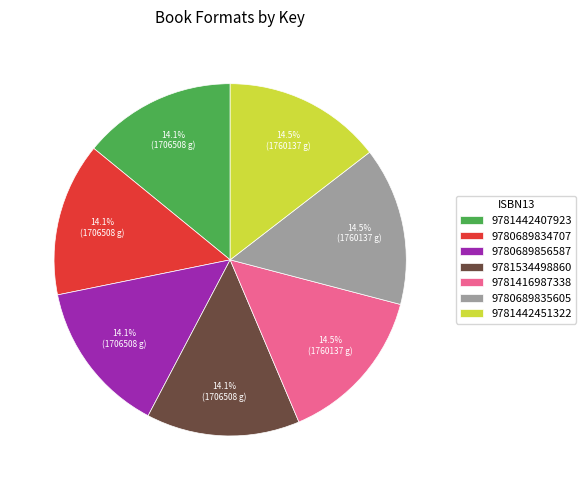

Approximately how many times larger is the value at 9781534498860 compared to 9780689834707?

1.0